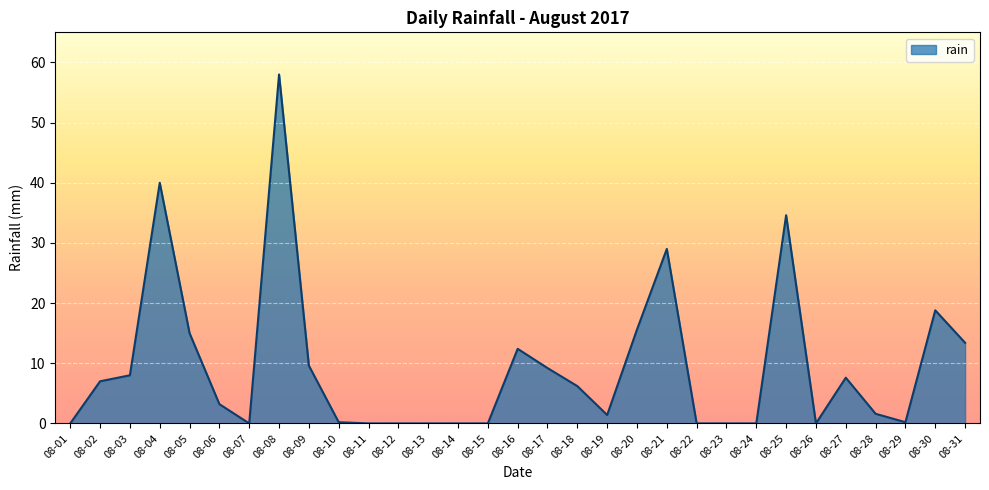

What is the change in value from 08-11 to 08-31?

+13.4